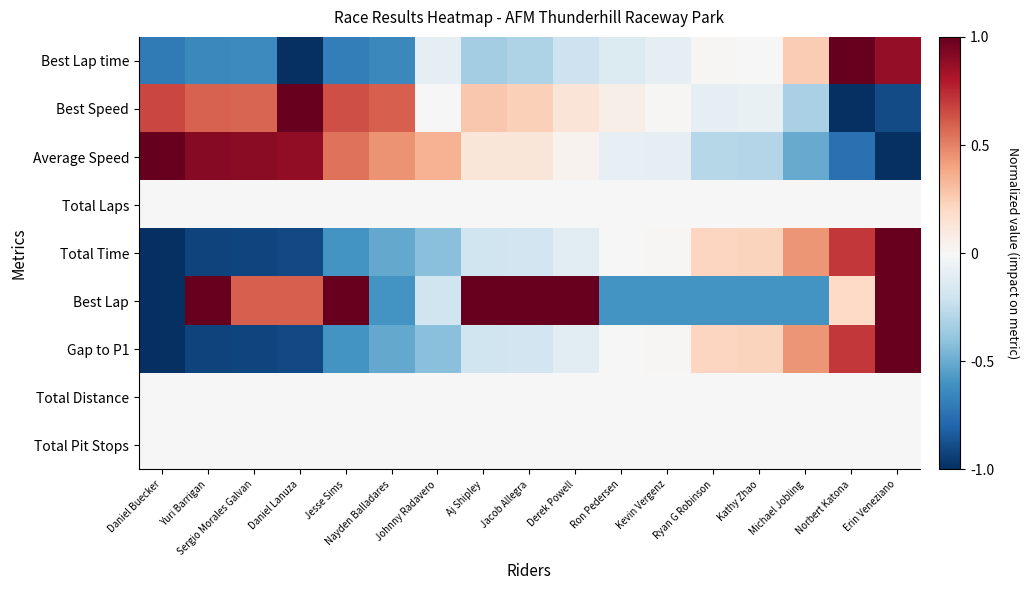

Reading left to right, list all the values displayed in this chart.

Best Lap time: Daniel Buecker=-0.7	Yuri Barrigan=-0.6	Sergio Morales Galvan=-0.6	Daniel Lanuza=-1.0	Jesse Sims=-0.7	Nayden Balladares=-0.6	Johnny Radavero=-0.1	Aj Shipley=-0.3	Jacob Allegra=-0.3	Derek Powell=-0.2	Ron Pedersen=-0.1	Kevin Vergenz=-0.1	Ryan G Robinson=0.0	Kathy Zhao=-0.0	Michael Jobling=0.3	Norbert Katona=1.0	Erin Veneziano=0.9
Best Speed: Daniel Buecker=0.7	Yuri Barrigan=0.6	Sergio Morales Galvan=0.6	Daniel Lanuza=1.0	Jesse Sims=0.6	Nayden Balladares=0.6	Johnny Radavero=0.0	Aj Shipley=0.3	Jacob Allegra=0.2	Derek Powell=0.1	Ron Pedersen=0.1	Kevin Vergenz=0.0	Ryan G Robinson=-0.1	Kathy Zhao=-0.1	Michael Jobling=-0.3	Norbert Katona=-1.0	Erin Veneziano=-0.9
Average Speed: Daniel Buecker=1.0	Yuri Barrigan=0.9	Sergio Morales Galvan=0.9	Daniel Lanuza=0.9	Jesse Sims=0.5	Nayden Balladares=0.4	Johnny Radavero=0.4	Aj Shipley=0.1	Jacob Allegra=0.1	Derek Powell=0.0	Ron Pedersen=-0.1	Kevin Vergenz=-0.1	Ryan G Robinson=-0.3	Kathy Zhao=-0.3	Michael Jobling=-0.5	Norbert Katona=-0.7	Erin Veneziano=-1.0
Total Laps: Daniel Buecker=0.0	Yuri Barrigan=0.0	Sergio Morales Galvan=0.0	Daniel Lanuza=0.0	Jesse Sims=0.0	Nayden Balladares=0.0	Johnny Radavero=0.0	Aj Shipley=0.0	Jacob Allegra=0.0	Derek Powell=0.0	Ron Pedersen=0.0	Kevin Vergenz=0.0	Ryan G Robinson=0.0	Kathy Zhao=0.0	Michael Jobling=0.0	Norbert Katona=0.0	Erin Veneziano=0.0
Total Time: Daniel Buecker=-1.0	Yuri Barrigan=-0.9	Sergio Morales Galvan=-0.9	Daniel Lanuza=-0.9	Jesse Sims=-0.6	Nayden Balladares=-0.5	Johnny Radavero=-0.4	Aj Shipley=-0.2	Jacob Allegra=-0.2	Derek Powell=-0.1	Ron Pedersen=0.0	Kevin Vergenz=0.0	Ryan G Robinson=0.2	Kathy Zhao=0.2	Michael Jobling=0.4	Norbert Katona=0.7	Erin Veneziano=1.0
Best Lap: Daniel Buecker=-1.0	Yuri Barrigan=1.0	Sergio Morales Galvan=0.6	Daniel Lanuza=0.6	Jesse Sims=1.0	Nayden Balladares=-0.6	Johnny Radavero=-0.2	Aj Shipley=1.0	Jacob Allegra=1.0	Derek Powell=1.0	Ron Pedersen=-0.6	Kevin Vergenz=-0.6	Ryan G Robinson=-0.6	Kathy Zhao=-0.6	Michael Jobling=-0.6	Norbert Katona=0.2	Erin Veneziano=1.0
Gap to P1: Daniel Buecker=-1.0	Yuri Barrigan=-0.9	Sergio Morales Galvan=-0.9	Daniel Lanuza=-0.9	Jesse Sims=-0.6	Nayden Balladares=-0.5	Johnny Radavero=-0.4	Aj Shipley=-0.2	Jacob Allegra=-0.2	Derek Powell=-0.1	Ron Pedersen=0.0	Kevin Vergenz=0.0	Ryan G Robinson=0.2	Kathy Zhao=0.2	Michael Jobling=0.4	Norbert Katona=0.7	Erin Veneziano=1.0
Total Distance: Daniel Buecker=0.0	Yuri Barrigan=0.0	Sergio Morales Galvan=0.0	Daniel Lanuza=0.0	Jesse Sims=0.0	Nayden Balladares=0.0	Johnny Radavero=0.0	Aj Shipley=0.0	Jacob Allegra=0.0	Derek Powell=0.0	Ron Pedersen=0.0	Kevin Vergenz=0.0	Ryan G Robinson=0.0	Kathy Zhao=0.0	Michael Jobling=0.0	Norbert Katona=0.0	Erin Veneziano=0.0
Total Pit Stops: Daniel Buecker=0.0	Yuri Barrigan=0.0	Sergio Morales Galvan=0.0	Daniel Lanuza=0.0	Jesse Sims=0.0	Nayden Balladares=0.0	Johnny Radavero=0.0	Aj Shipley=0.0	Jacob Allegra=0.0	Derek Powell=0.0	Ron Pedersen=0.0	Kevin Vergenz=0.0	Ryan G Robinson=0.0	Kathy Zhao=0.0	Michael Jobling=0.0	Norbert Katona=0.0	Erin Veneziano=0.0